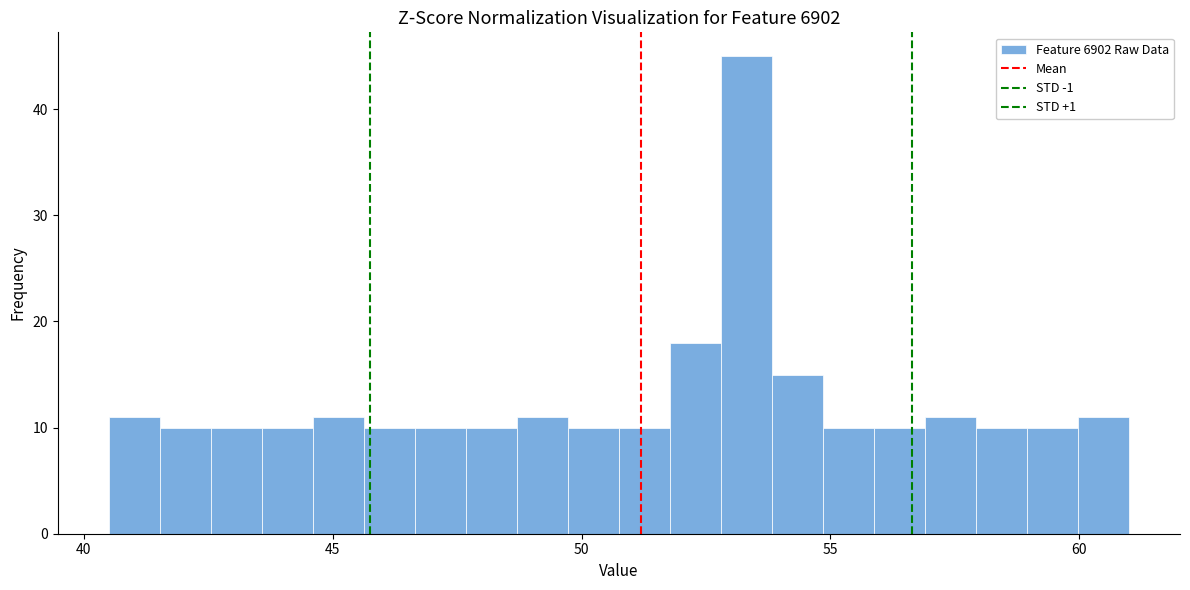

Read against the x-axis, roughly where is the centre of the tallest bar?

53.5